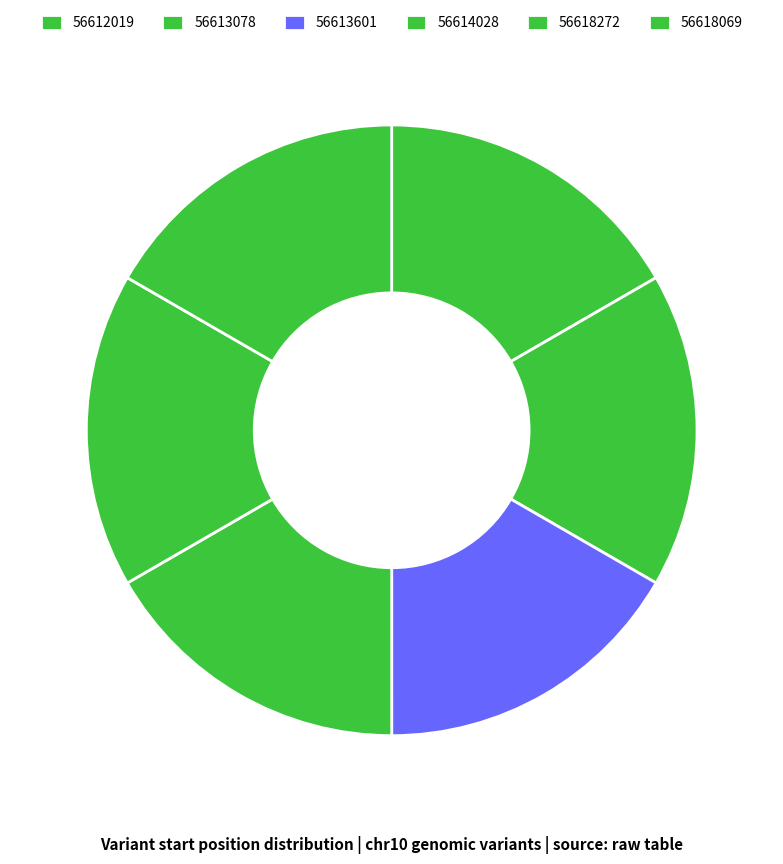

The 56614028 slice represents 17% of the pie. True or false?

True